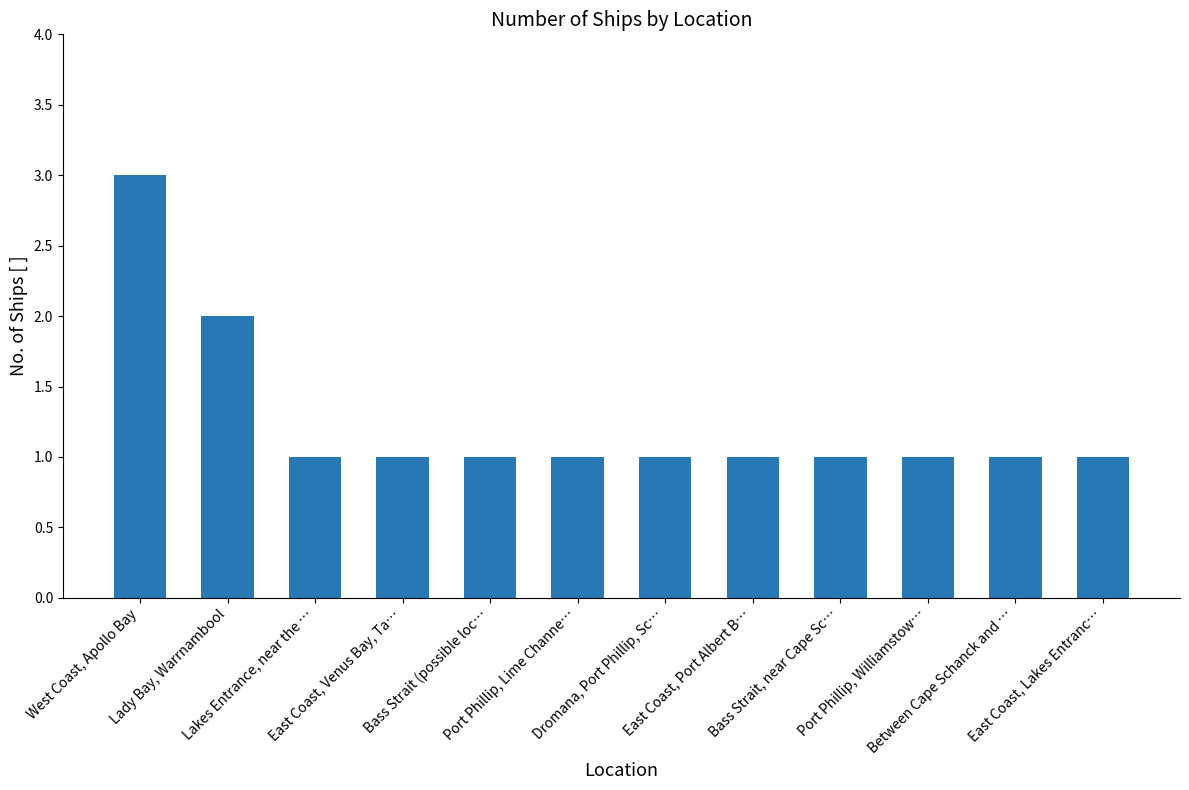

What is the sum of all values?

15